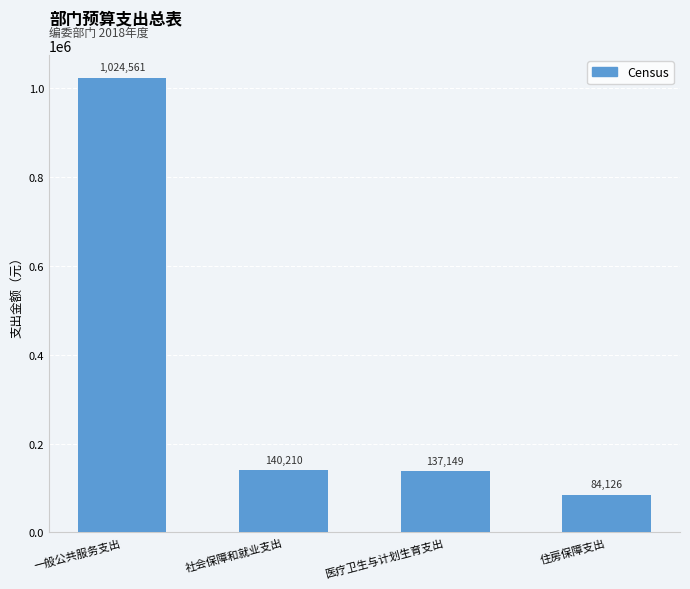

Between 社会保障和就业支出 and 一般公共服务支出, which is larger?

一般公共服务支出